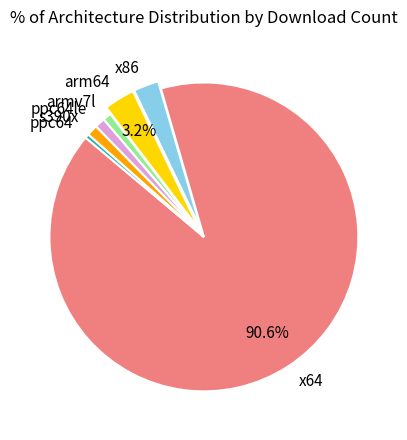

Which slice represents more than half of the pie?

x64